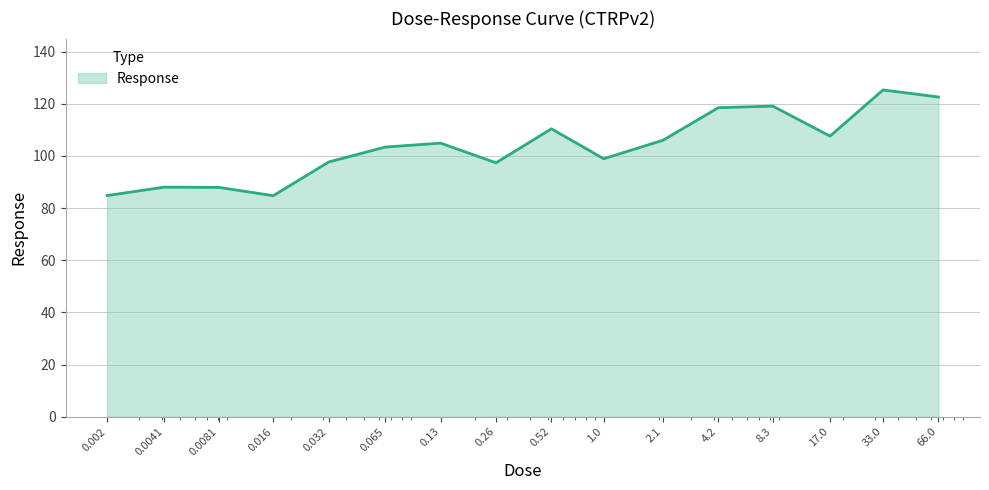

What is the greatest value displayed?

125.3